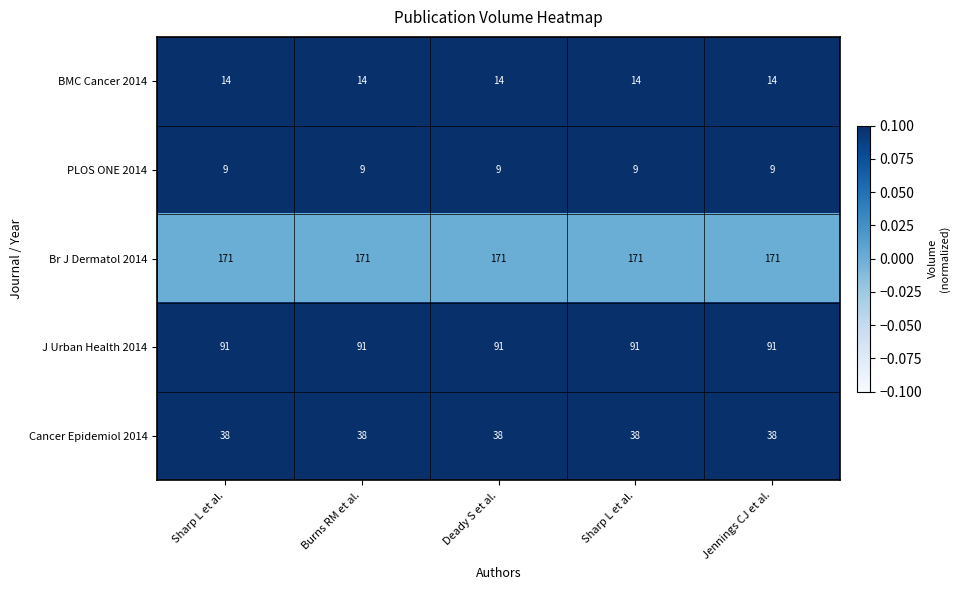

Reading left to right, extract all data points from this chart.

BMC Cancer 2014: Sharp L et al.=14.0	Burns RM et al.=14.0	Deady S et al.=14.0	Sharp L et al.=14.0	Jennings CJ et al.=14.0
PLOS ONE 2014: Sharp L et al.=9.0	Burns RM et al.=9.0	Deady S et al.=9.0	Sharp L et al.=9.0	Jennings CJ et al.=9.0
Br J Dermatol 2014: Sharp L et al.=171.0	Burns RM et al.=171.0	Deady S et al.=171.0	Sharp L et al.=171.0	Jennings CJ et al.=171.0
J Urban Health 2014: Sharp L et al.=91.0	Burns RM et al.=91.0	Deady S et al.=91.0	Sharp L et al.=91.0	Jennings CJ et al.=91.0
Cancer Epidemiol 2014: Sharp L et al.=38.0	Burns RM et al.=38.0	Deady S et al.=38.0	Sharp L et al.=38.0	Jennings CJ et al.=38.0